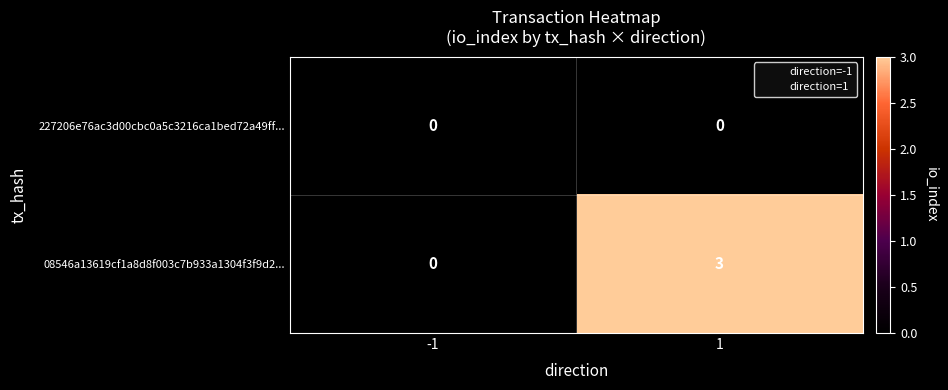

Between -1 and 1, which series saw the biggest shift?

08546a13619cf1a8d8f003c7b933a1304f3f9d2...